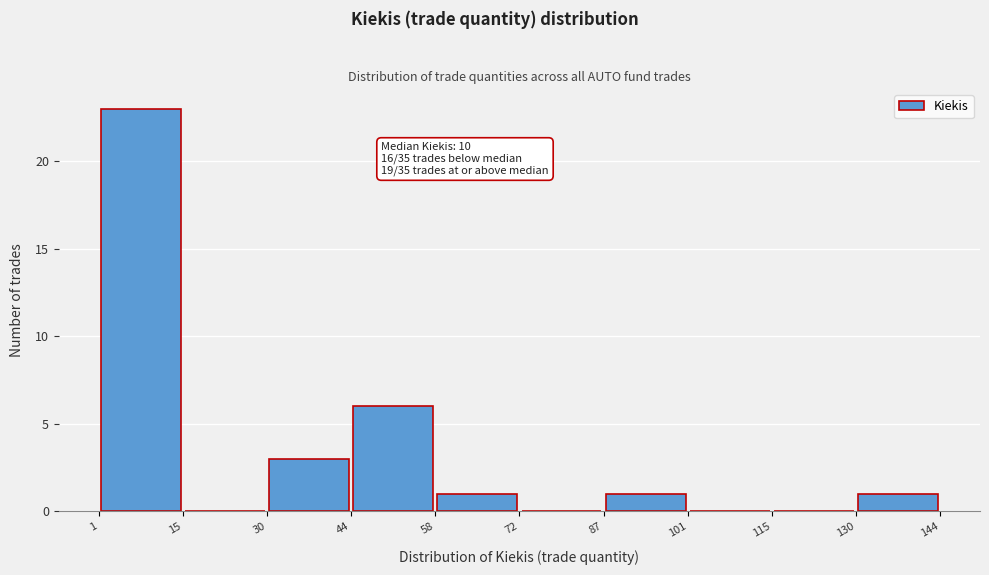

Which range on the x-axis has the tallest bar?

1 to 15